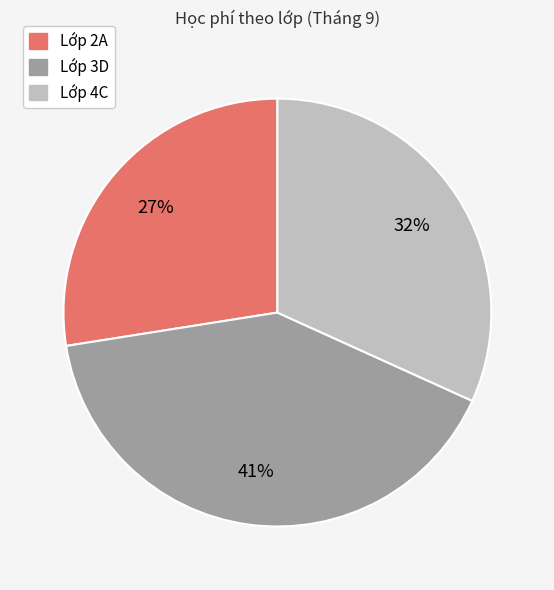

To the nearest percent, what is the average slice percentage?

33%